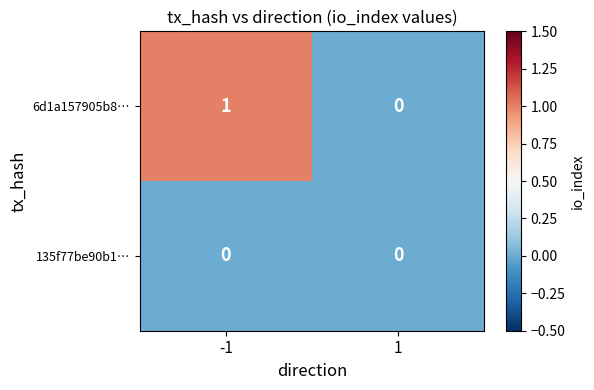

Rank the series by their average value, from lowest to highest.

135f77be90b1…, 6d1a157905b8…